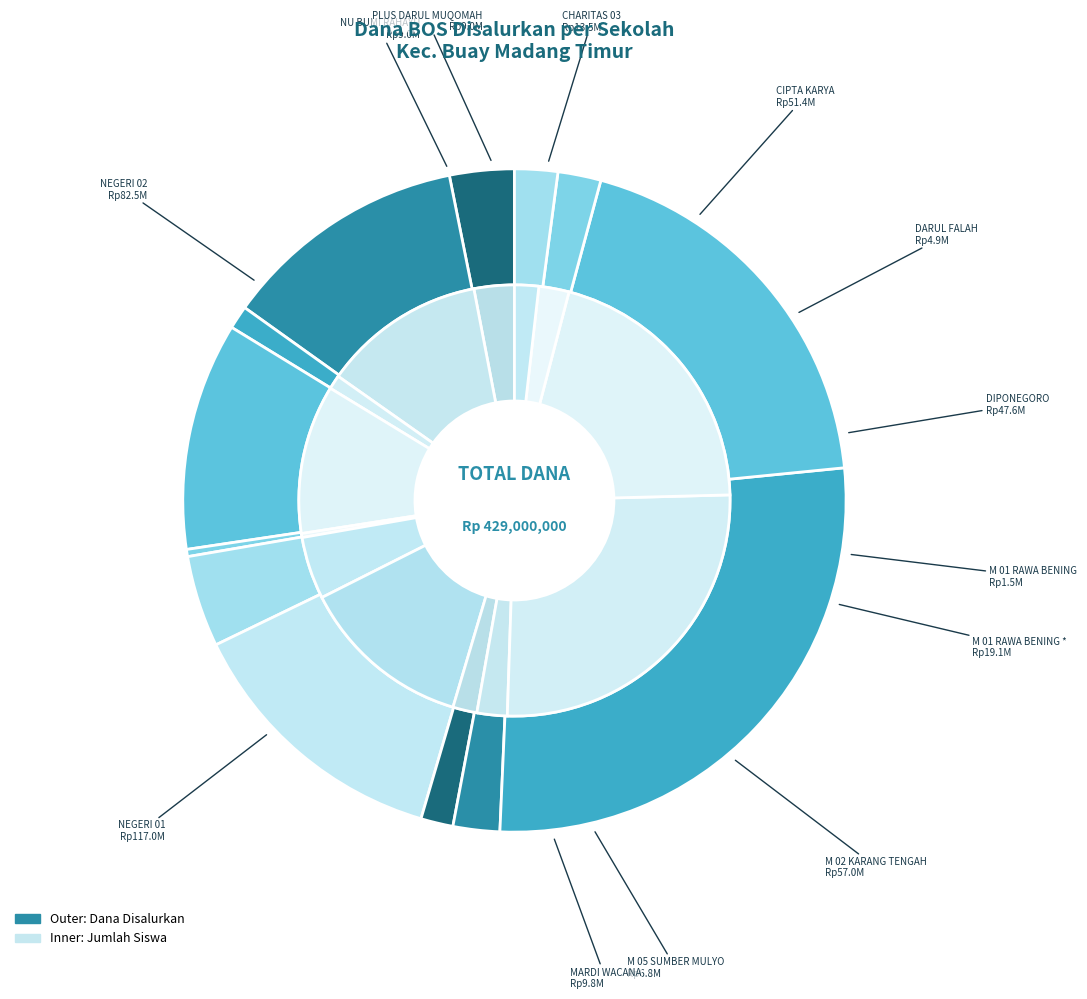

What is the smallest slice in the pie chart?

SMP M 01 RAWA BENING